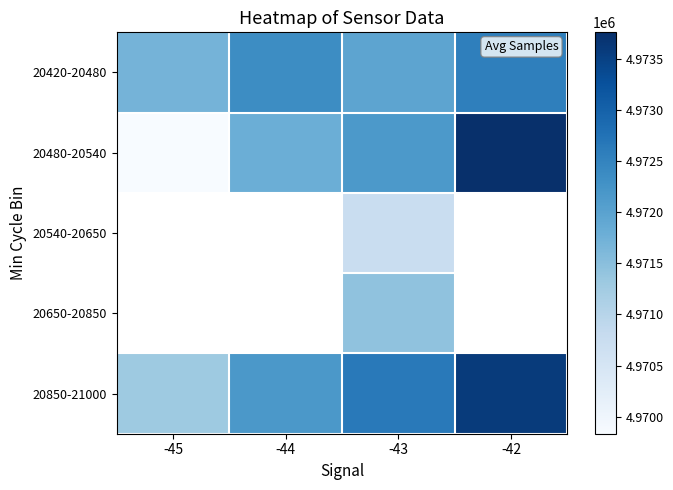

What is the smallest value displayed?

4969832.0